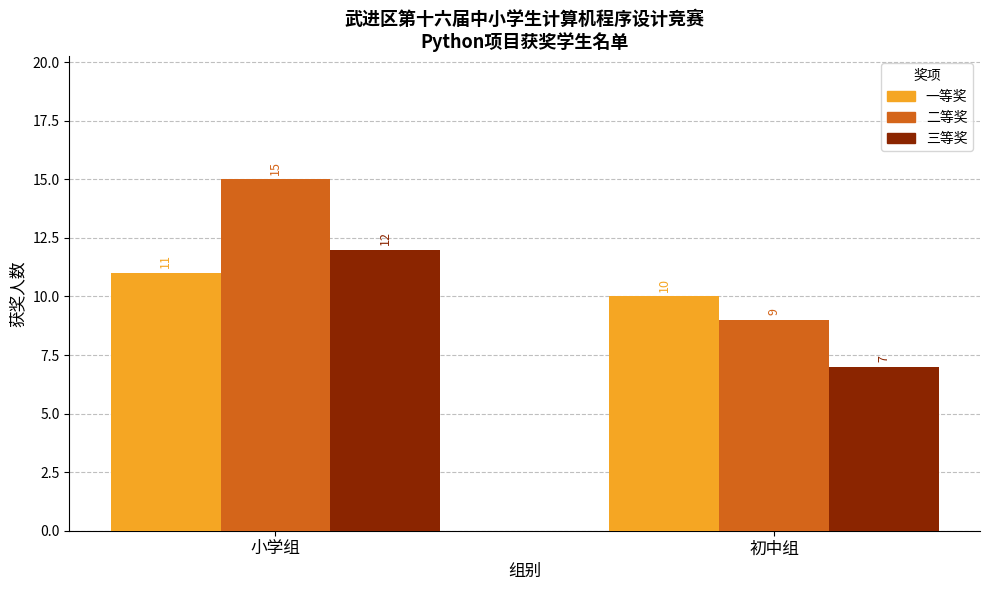

What is the greatest value displayed?

15